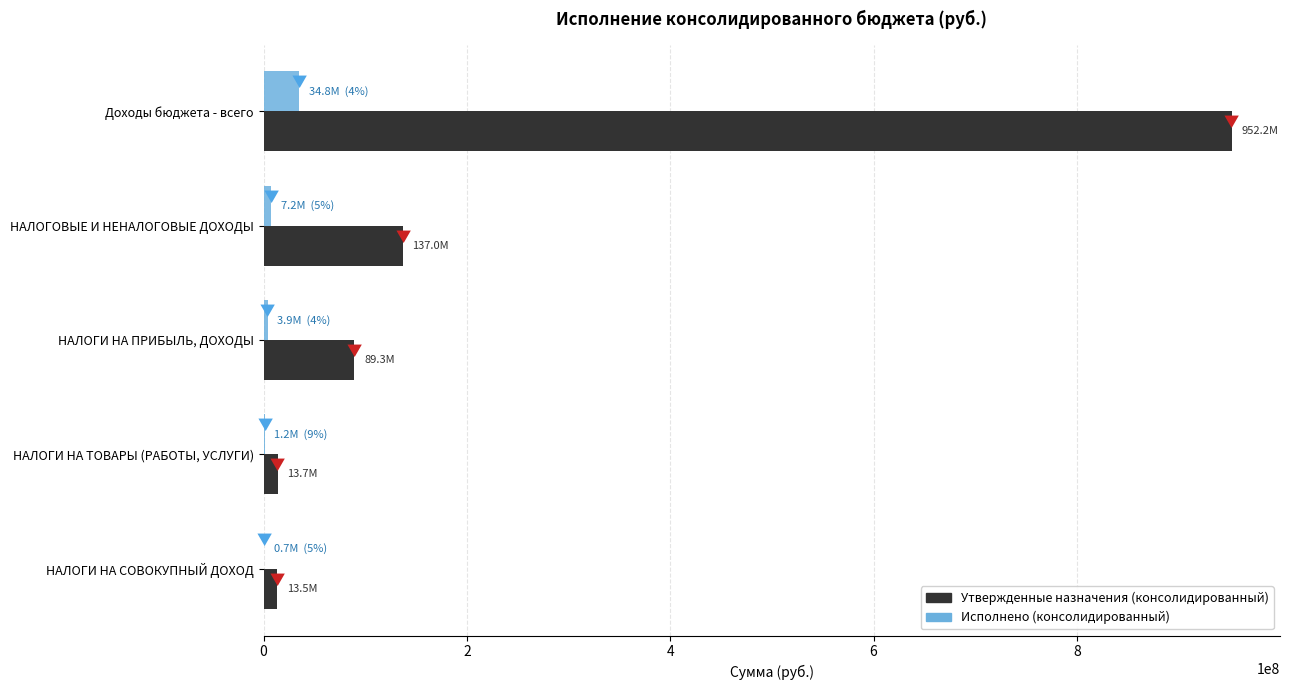

True or false: Утвержденные назначения (консолидированный) has a value of 215811895.0 at Доходы бюджета - всего.

False